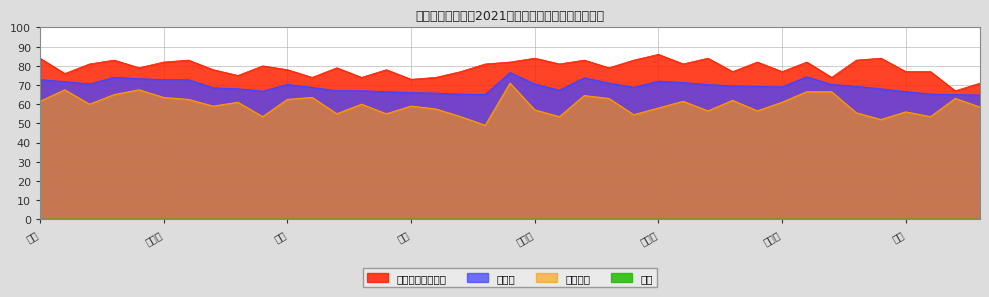

Which has a higher value, 张畅 or 陈雷雨?

陈雷雨